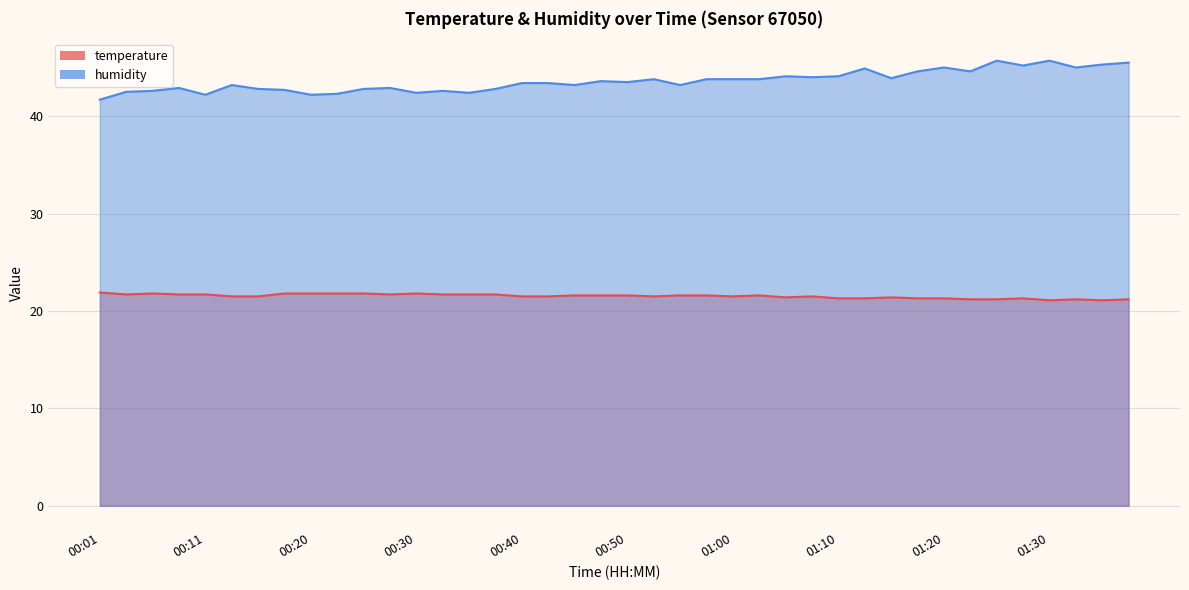

True or false: humidity has more than 0 points higher than both neighbors.

True